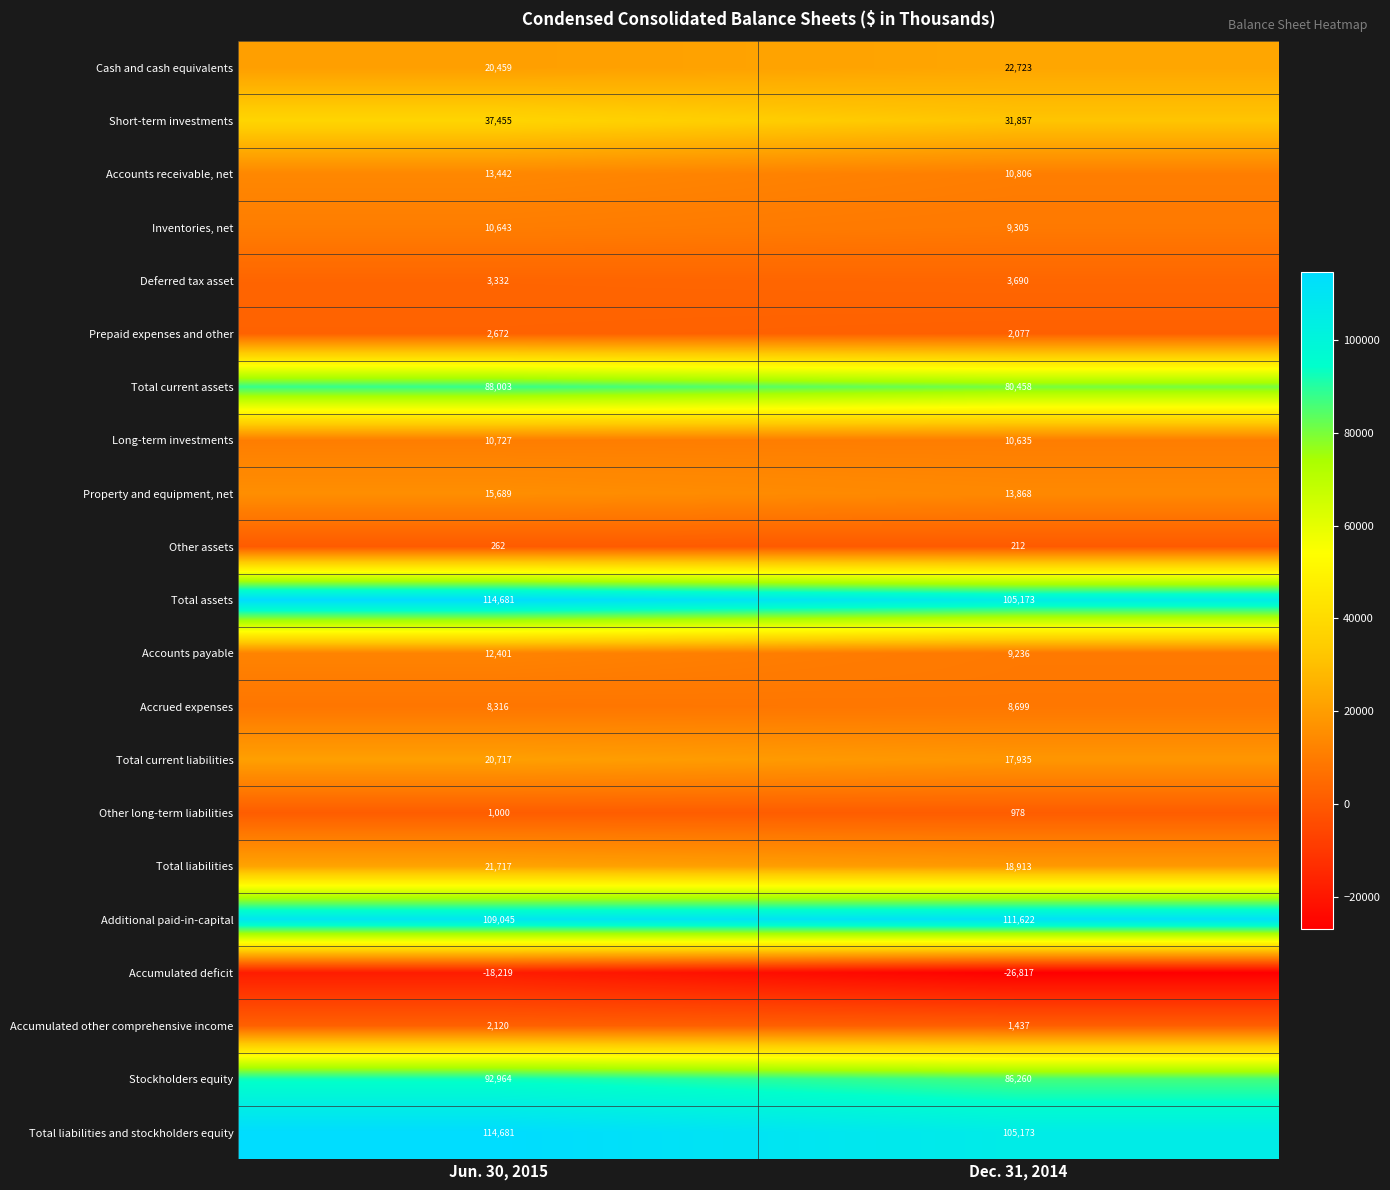

What is the difference between the Other long-term liabilities values at Dec. 31, 2014 and Jun. 30, 2015?

22